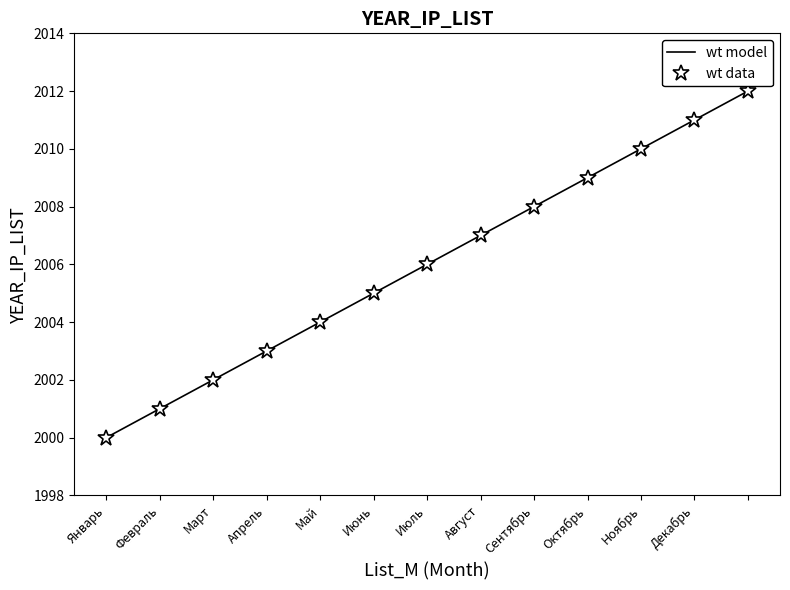

True or false: wt data has more than 2 points higher than both neighbors.

False